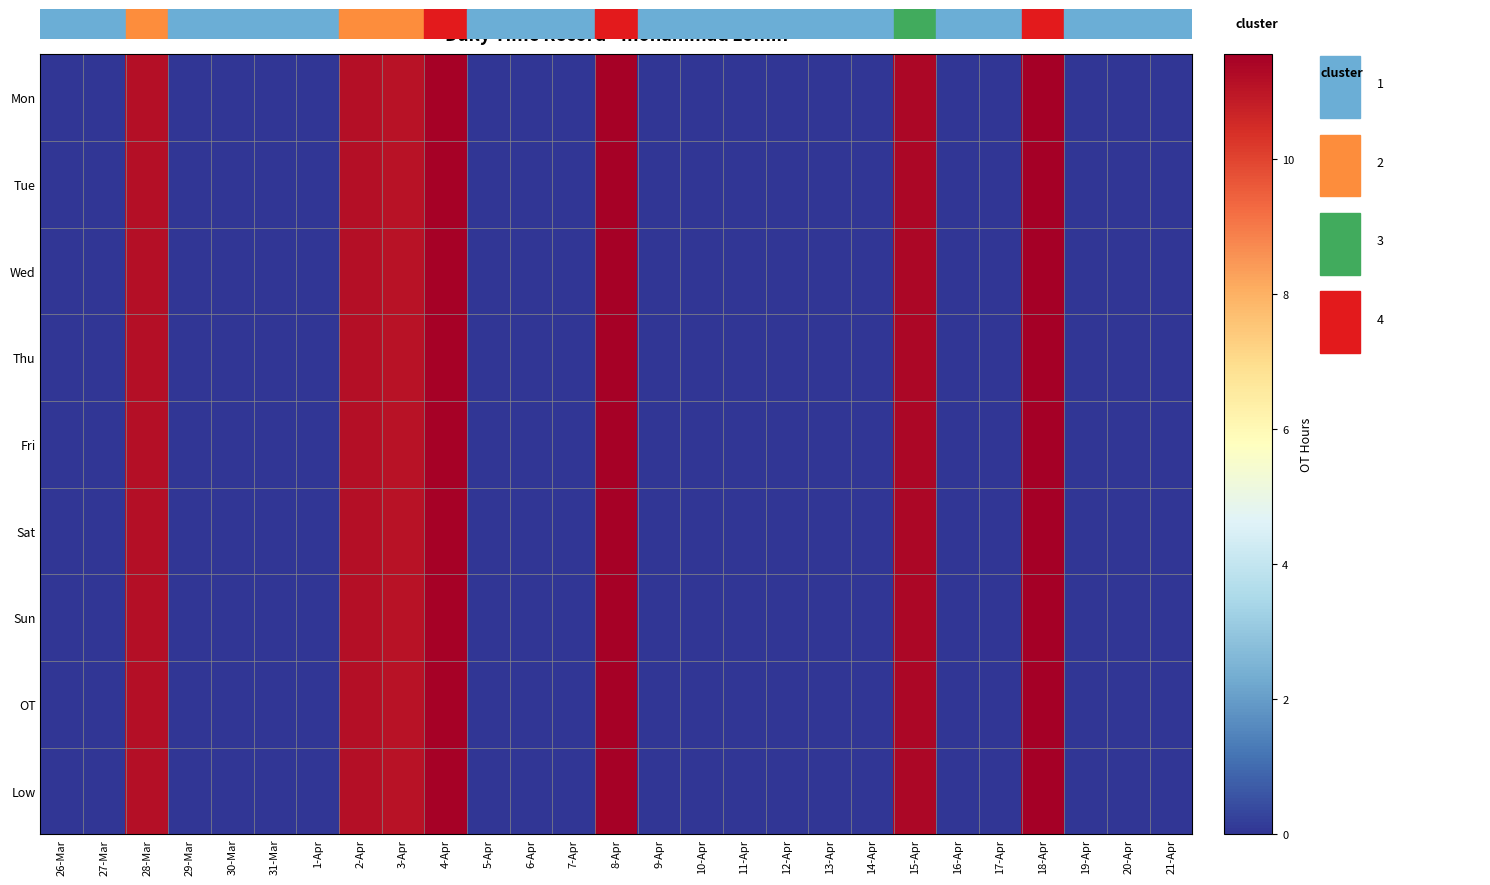

At how many categories does at least one series exceed 2?

7